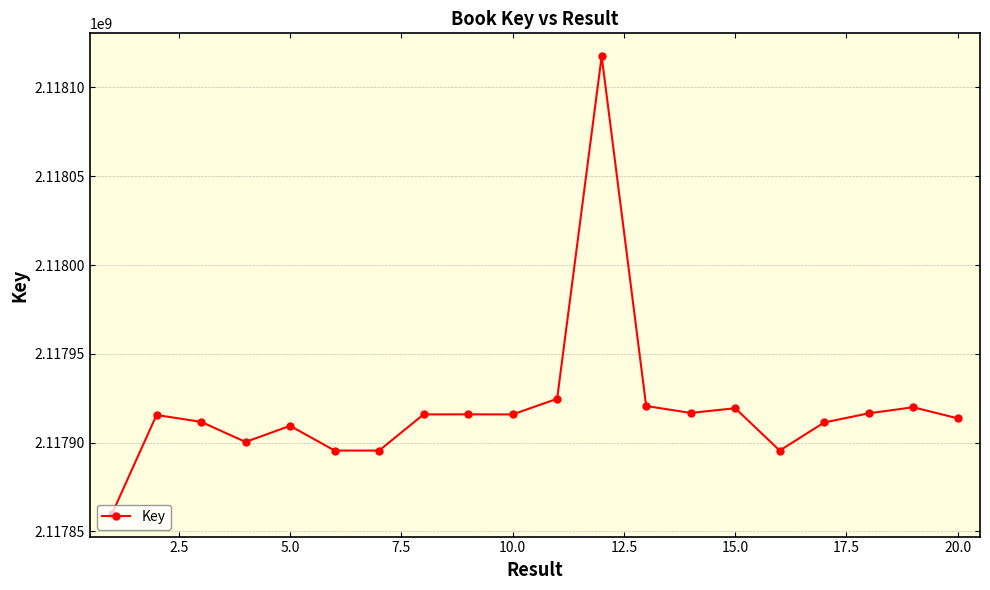

What is the value of the 11th point from the left?

2117924699